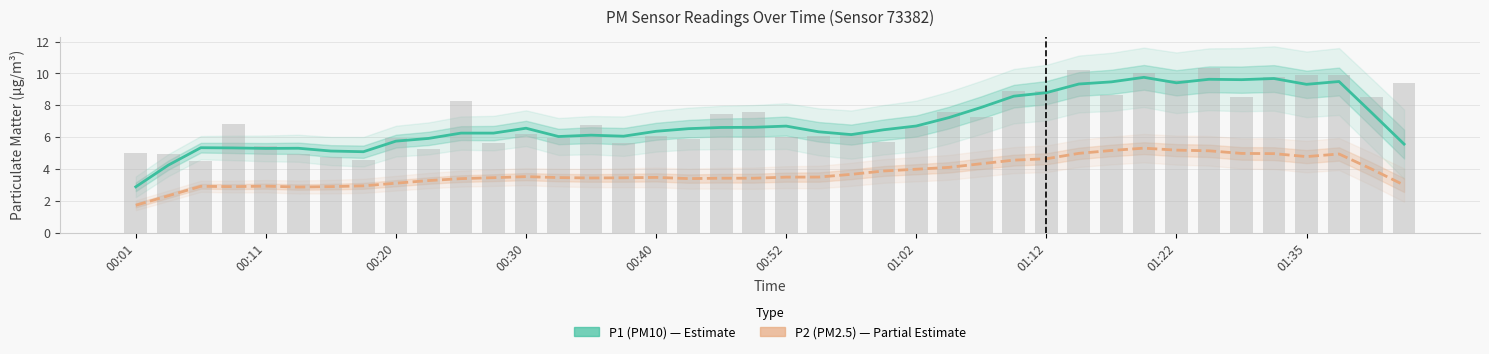

What is the value of the P1 (PM10) bar at the 6th from the left?

5.3